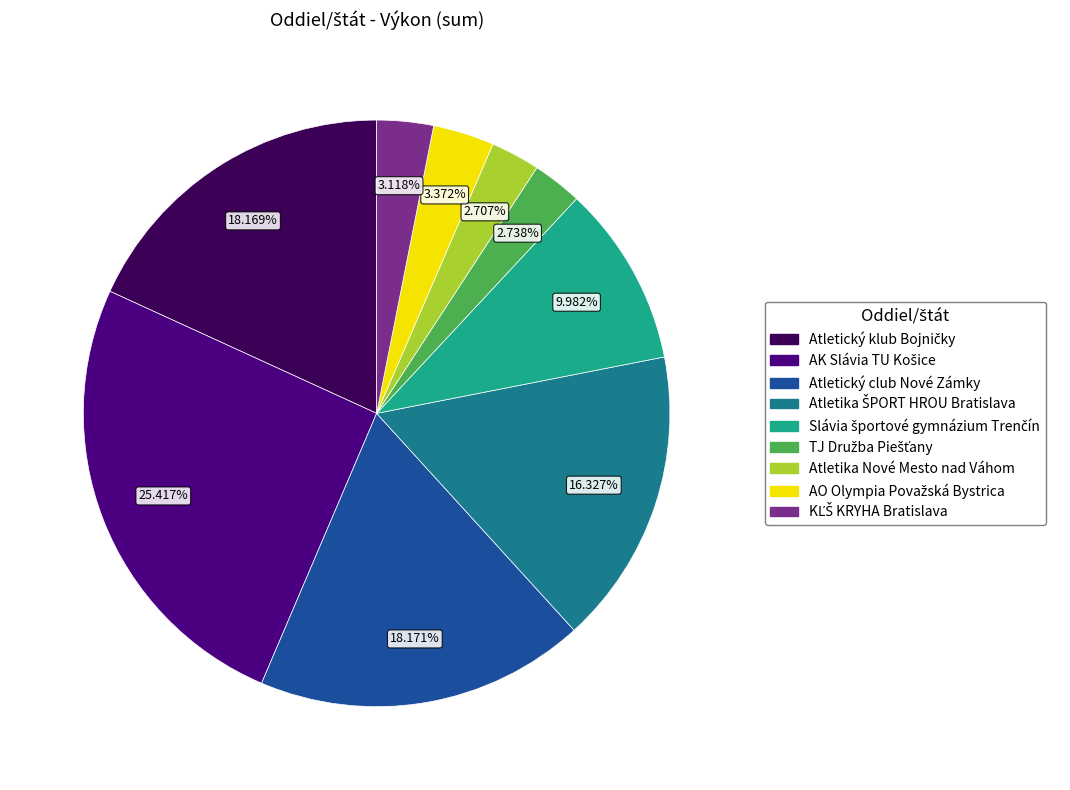

Does any single category account for the majority?

No